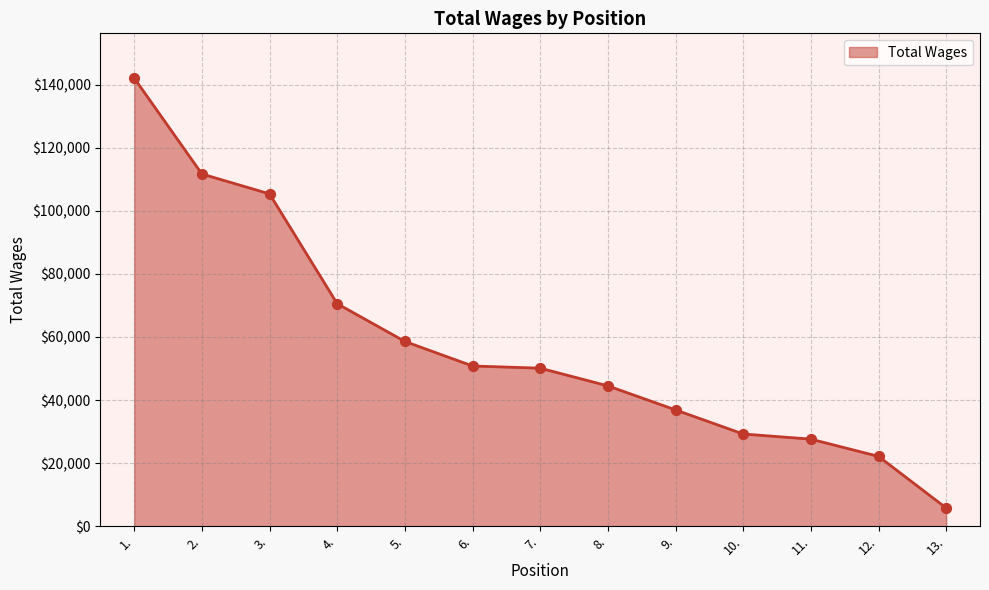

What is the change in value from 4. to 6.?

-19741